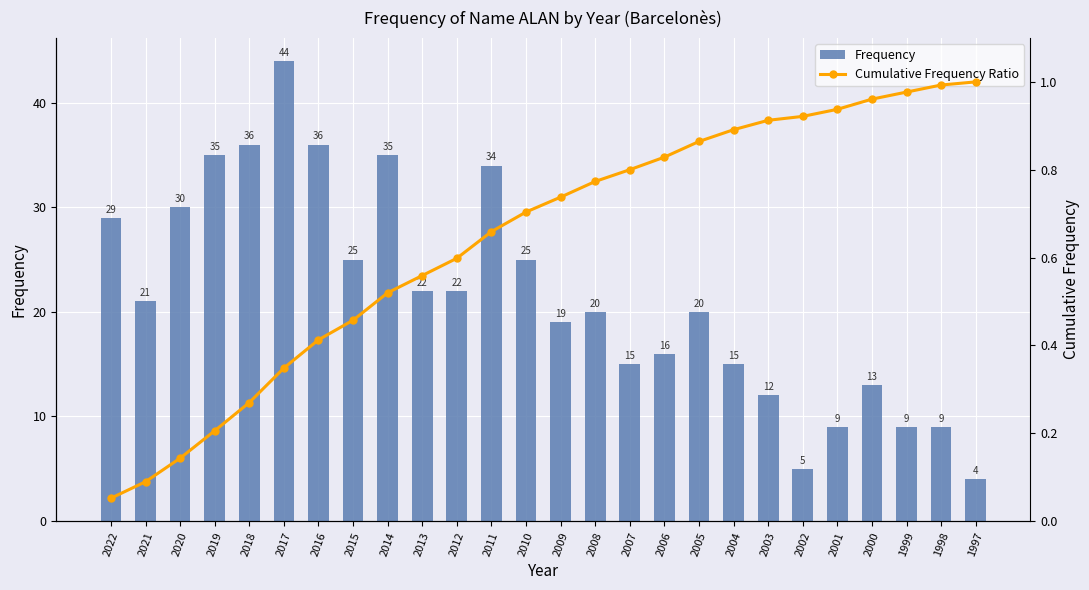

List the series in order of their overall mean, lowest first.

Cumulative Frequency Ratio, Frequency